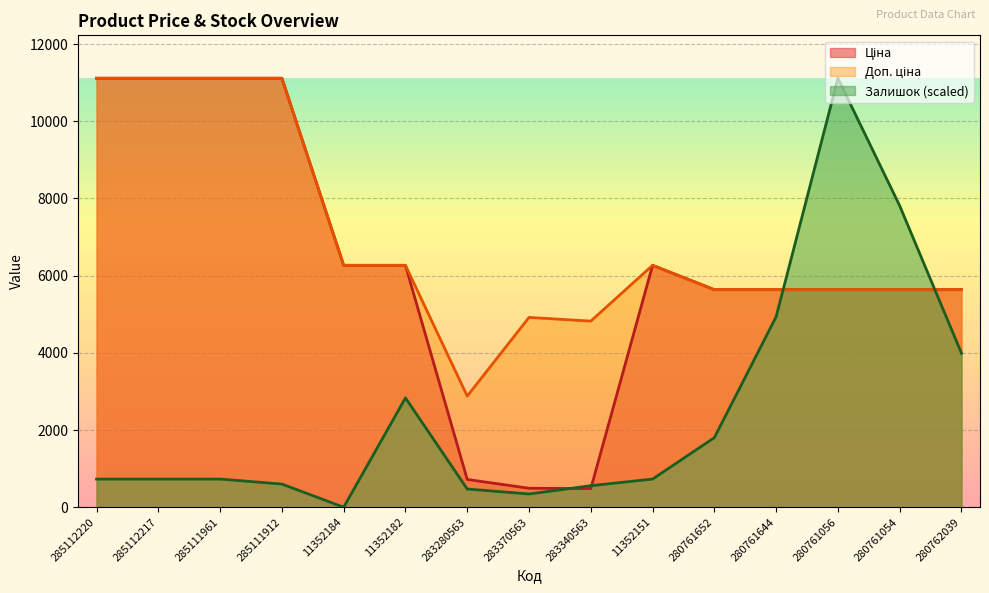

How many lines are shown in the chart?

3